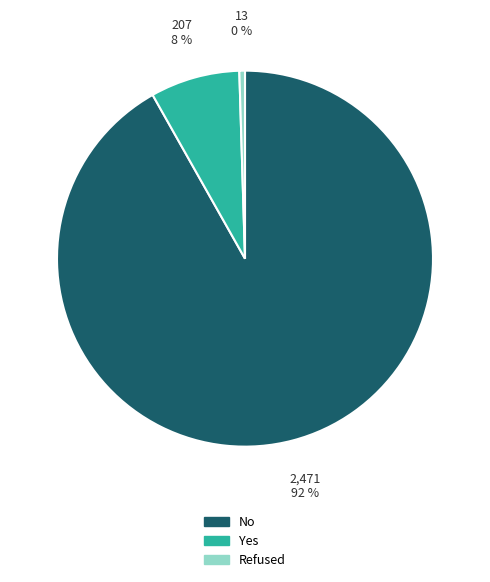

The Refused slice represents 14% of the pie. True or false?

False